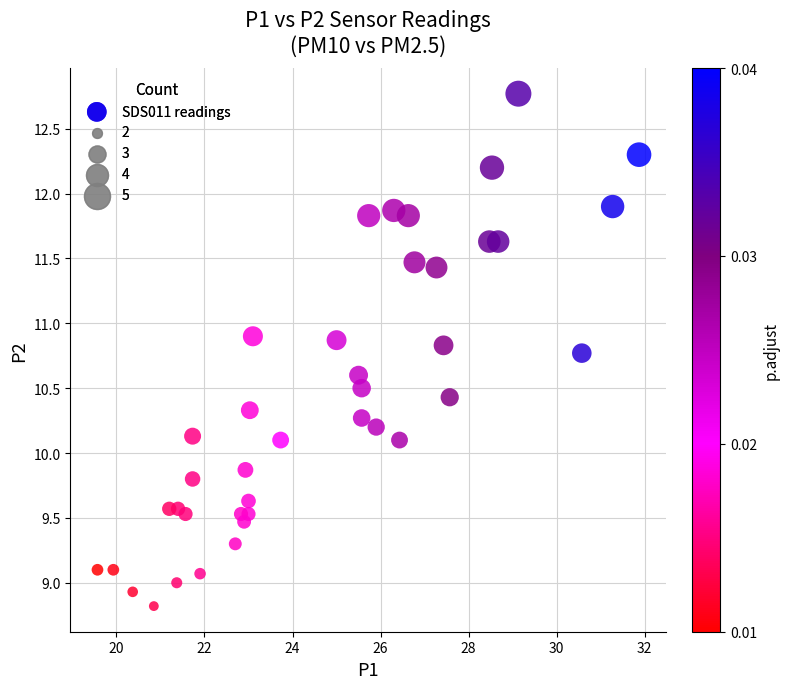

What is the range of X values (max minus min)?

12.3